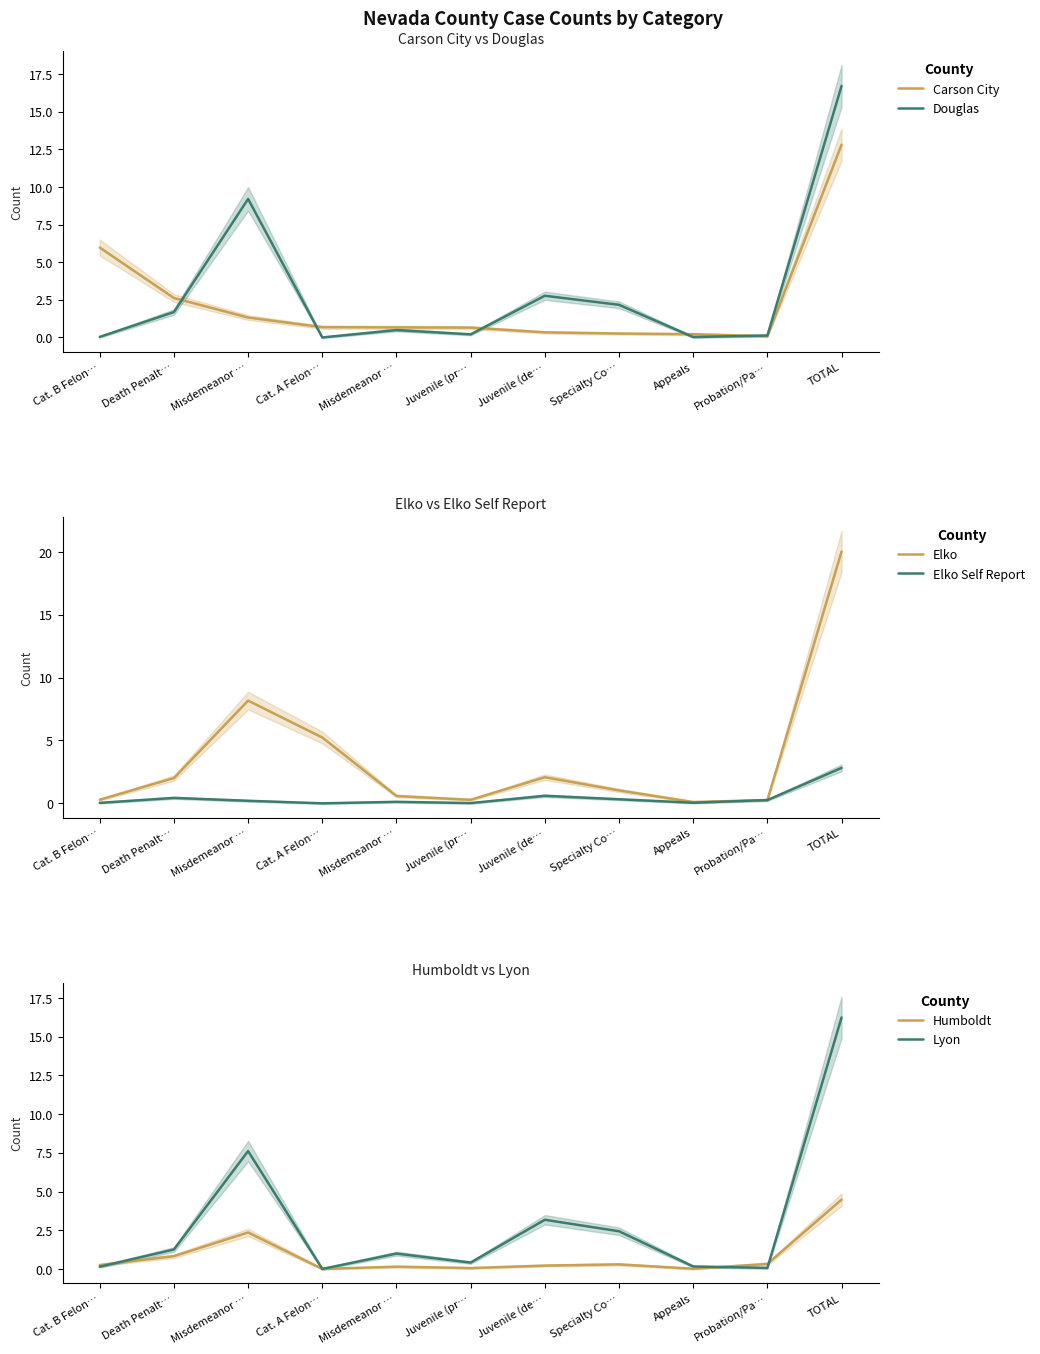

How many times do Lyon and Elko Self Report cross each other?

2